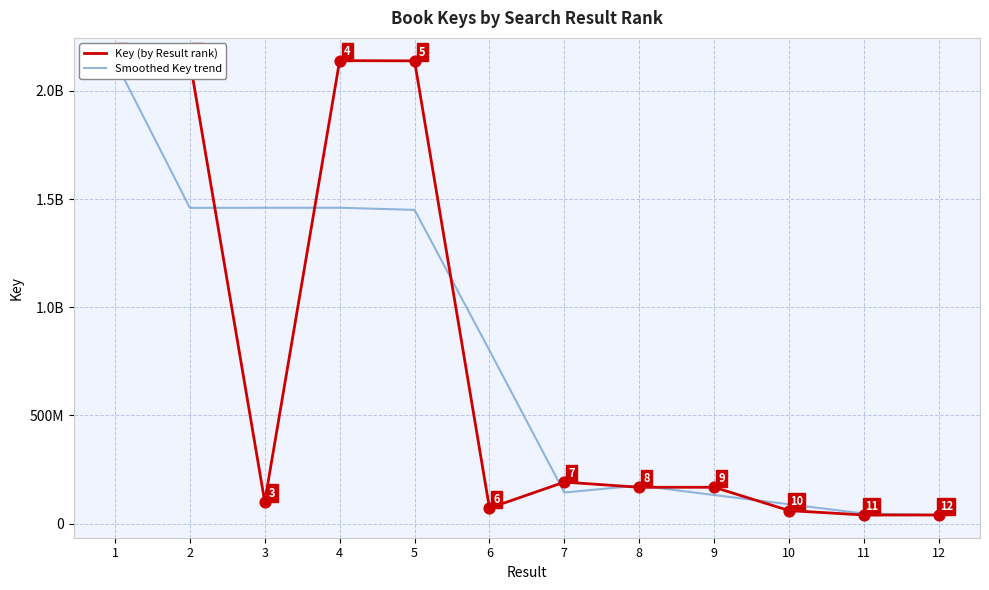

Which series reaches the maximum Y coordinate?

Key (by Result rank)